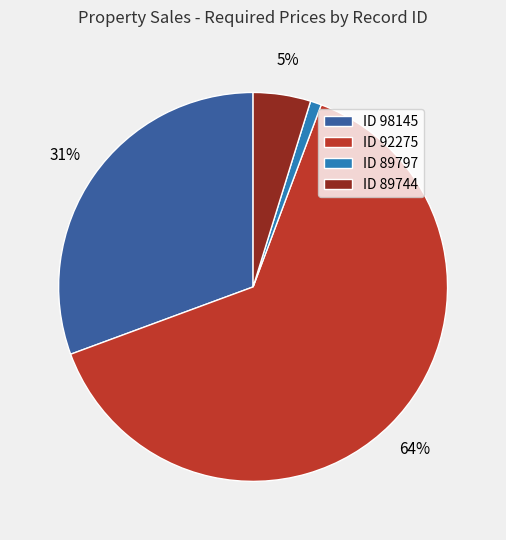

True or false: ID 89744 accounts for 14% of the total.

False